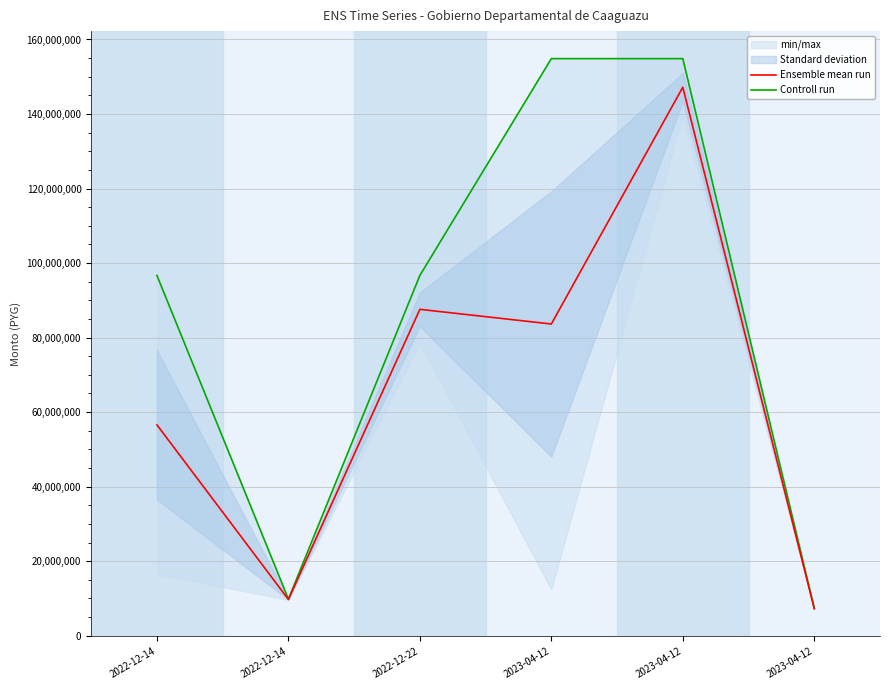

True or false: Controll run and Ensemble mean run intersect in this chart.

False